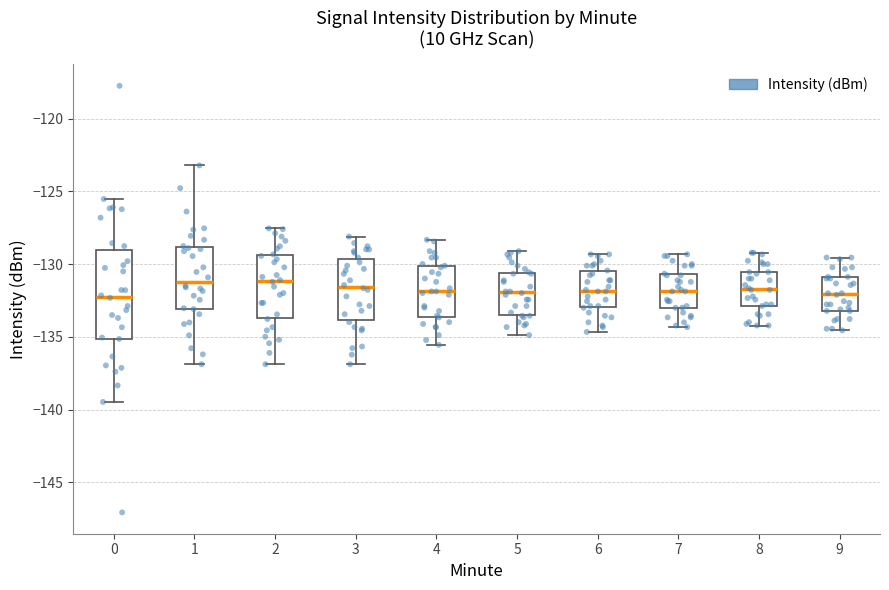

Where does the lower whisker of the box at x = 3 end on the y-axis? The values are not printed on the chart, so give them approximately, as read against the axis.

-137.0